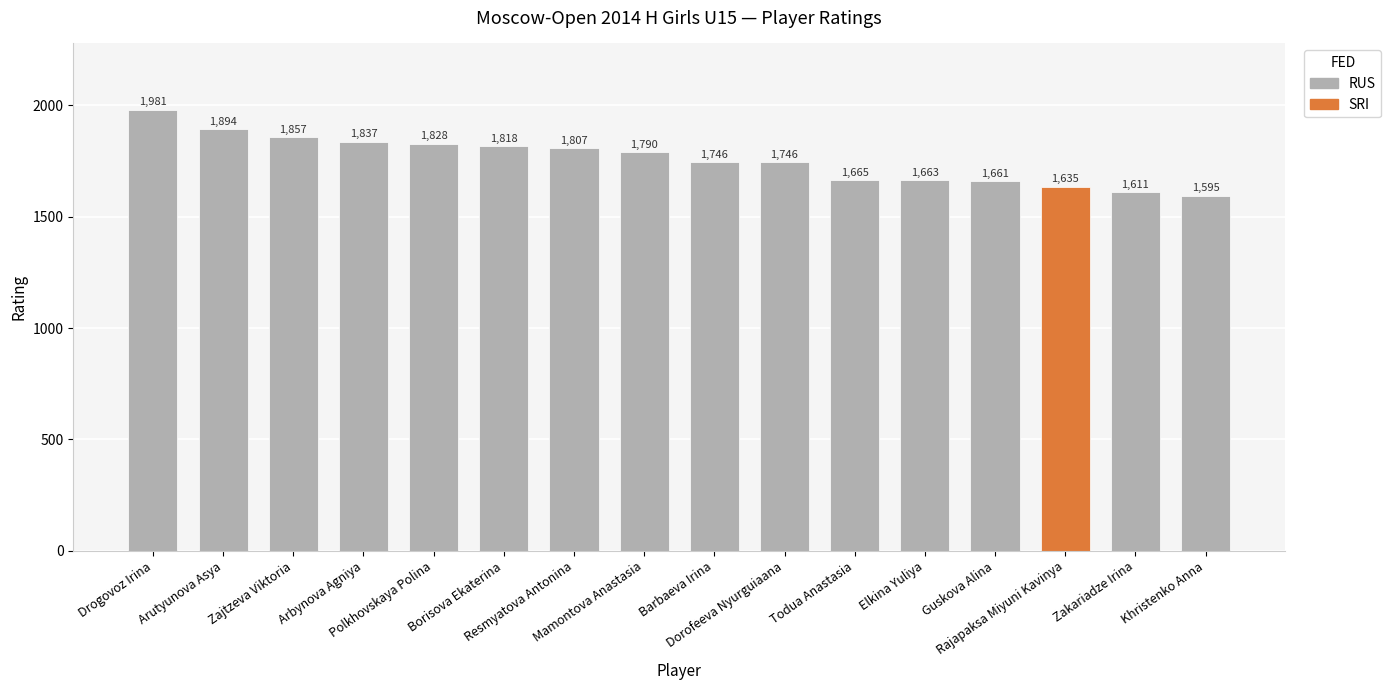

What is the maximum value shown in the chart?

1981